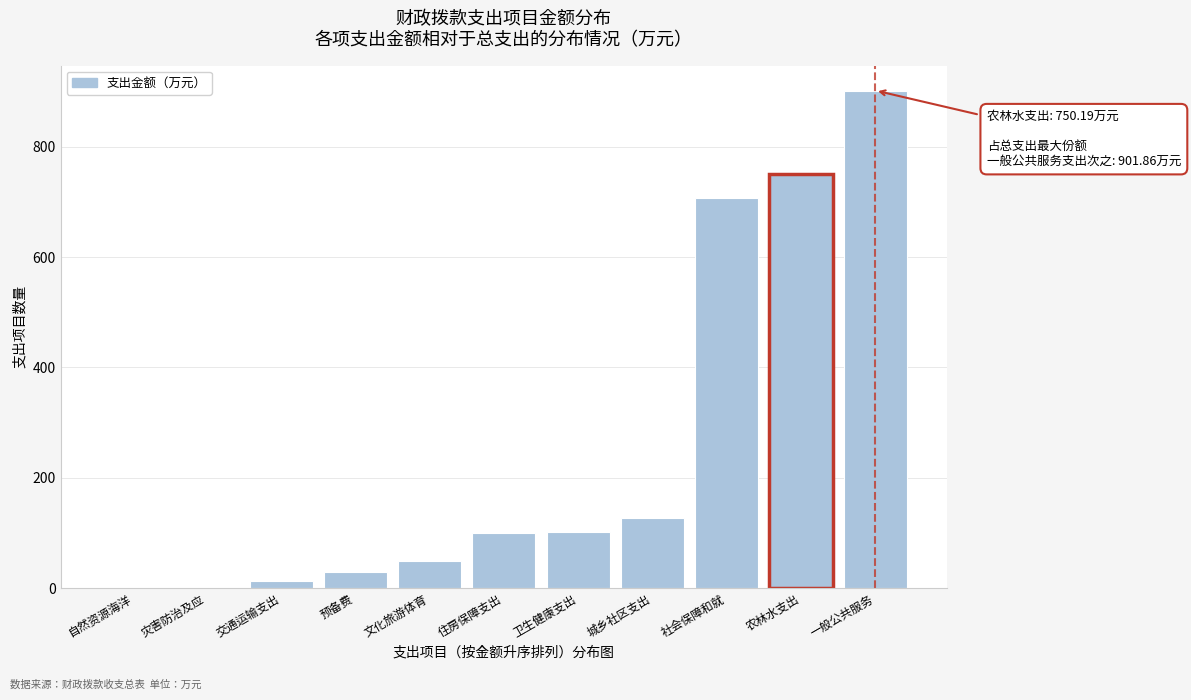

What is the greatest value displayed?

901.9